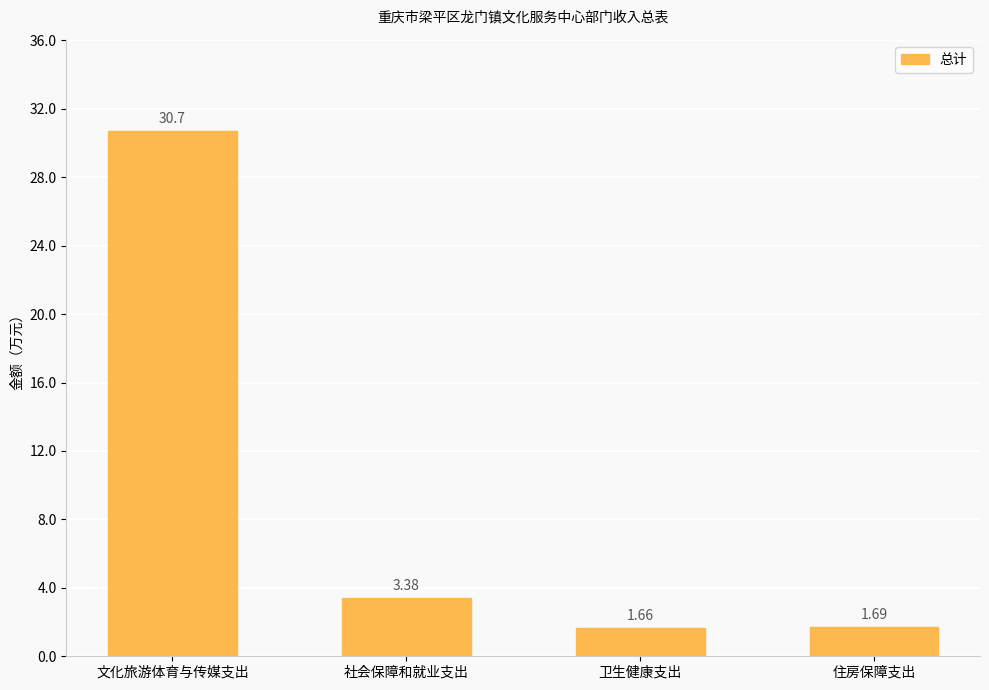

What position from the left is 社会保障和就业支出?

2